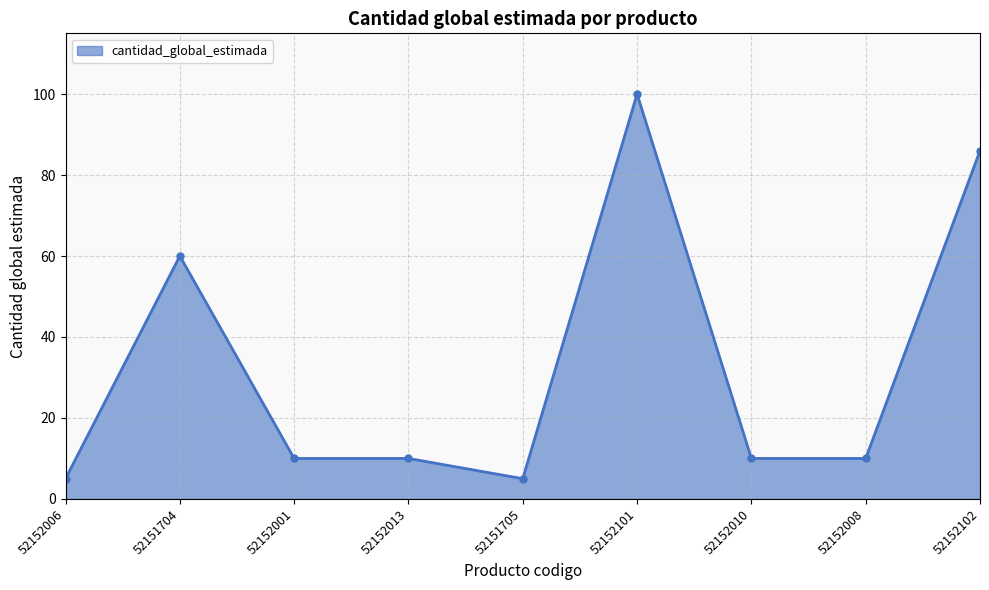

Is it true that the value at 52151705 is 5?

True